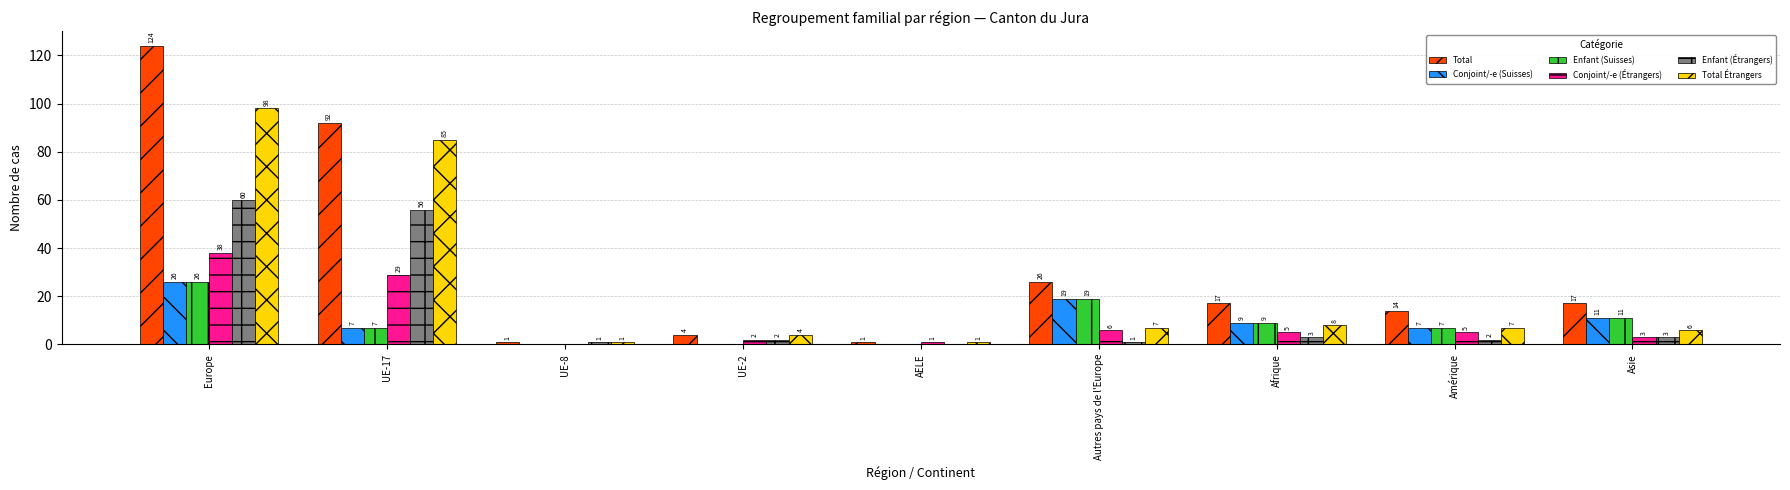

Does the chart contain stacked bars?

No